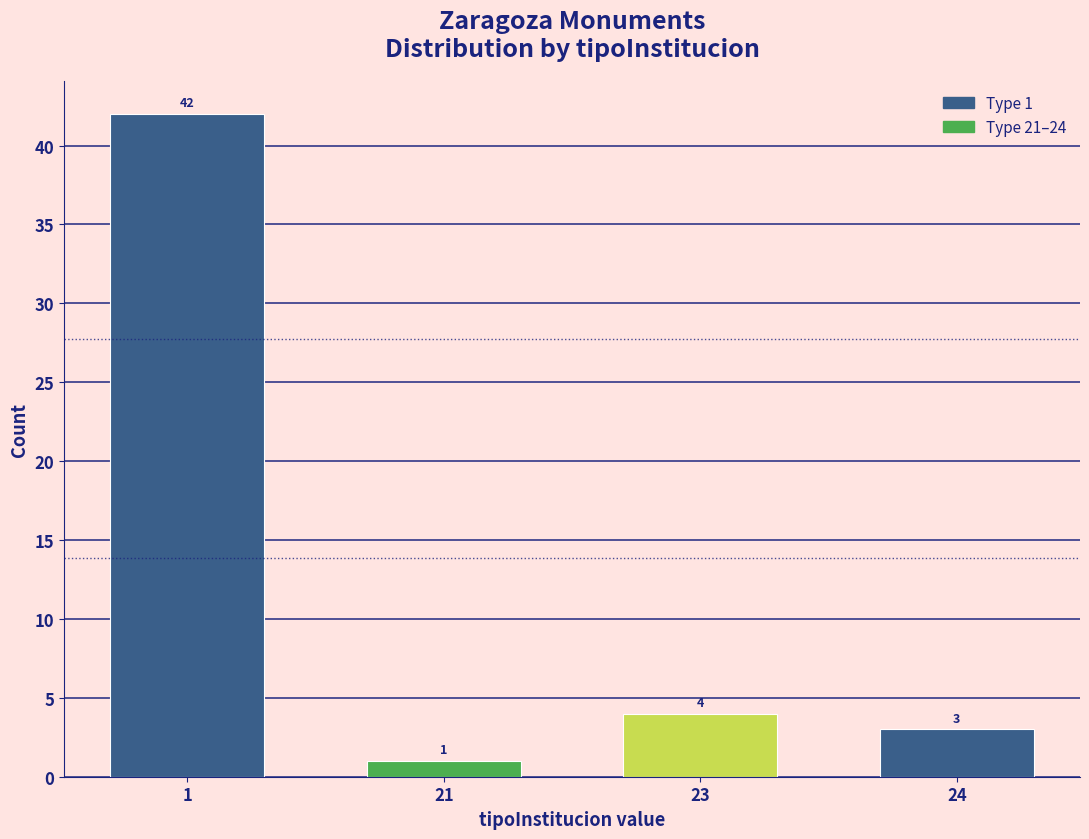

Reading left to right, transcribe all the data shown in this chart.

42	1	4	3